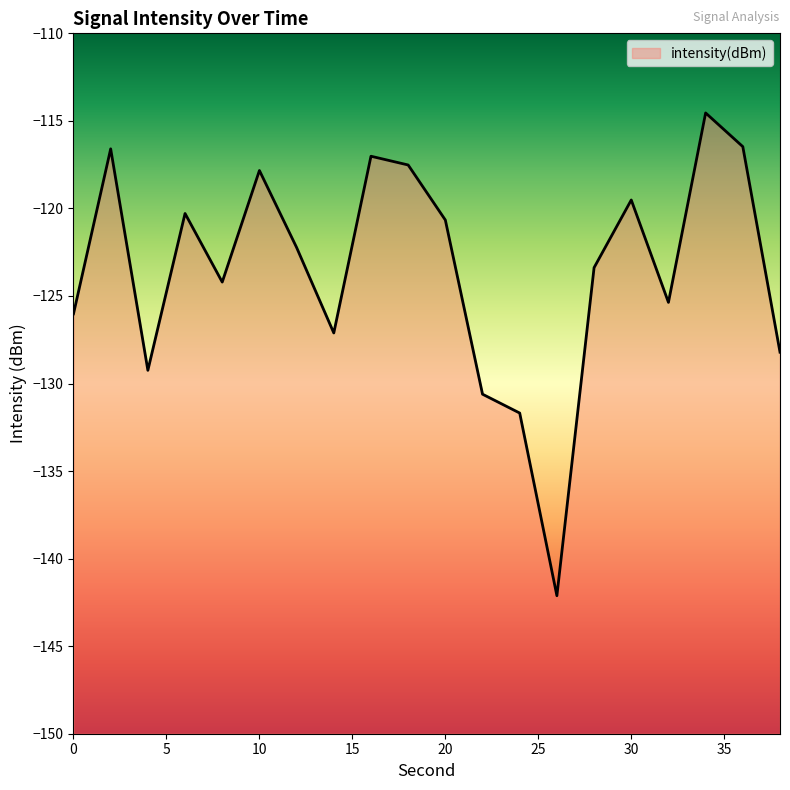

Where is the data nearest to the value -128?

38